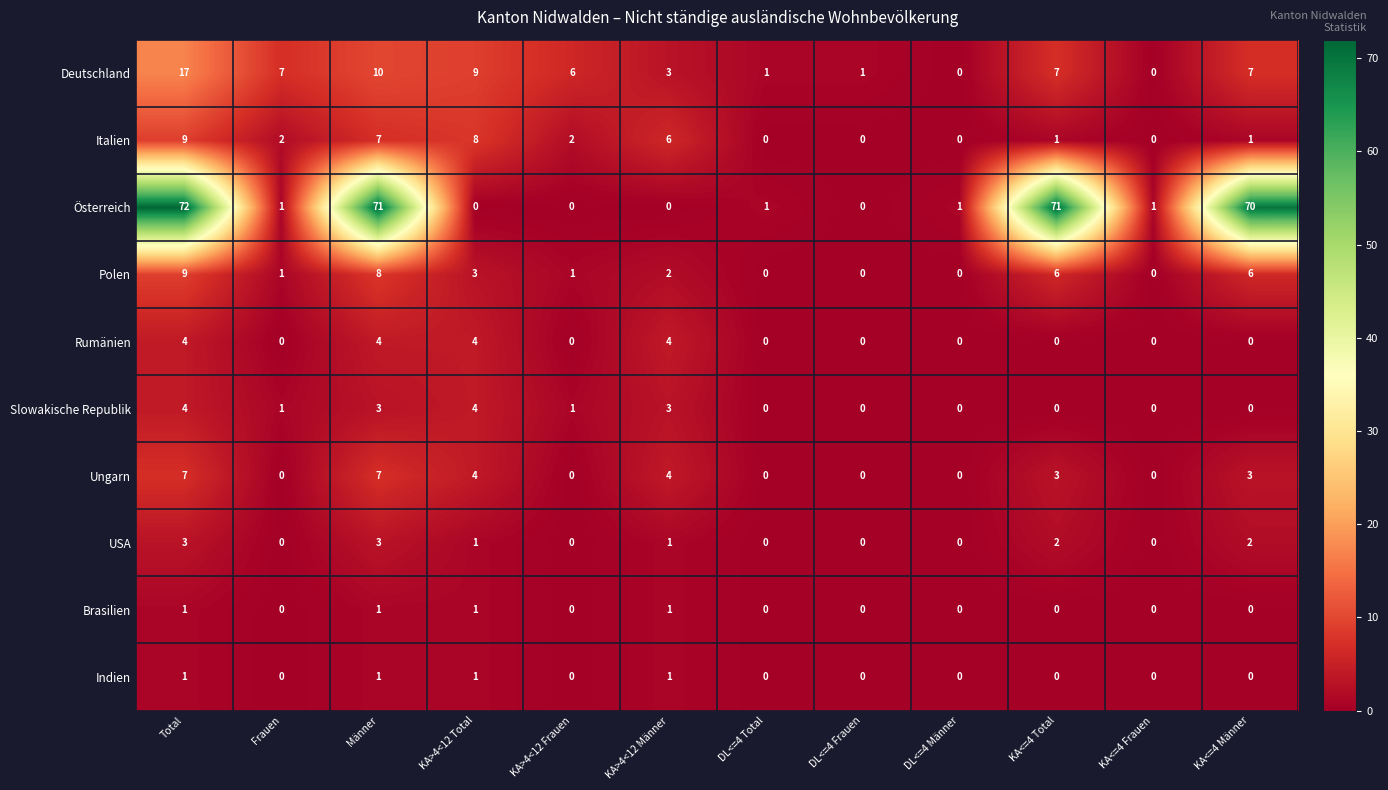

At which category is the sum across all series the highest?

Total